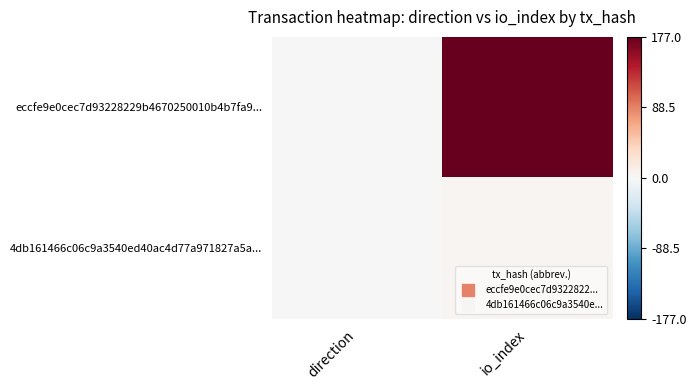

At io_index, list the series in order from largest to smallest.

eccfe9e0cec7d93228229b4670250010b4b7fa9..., 4db161466c06c9a3540ed40ac4d77a971827a5a...